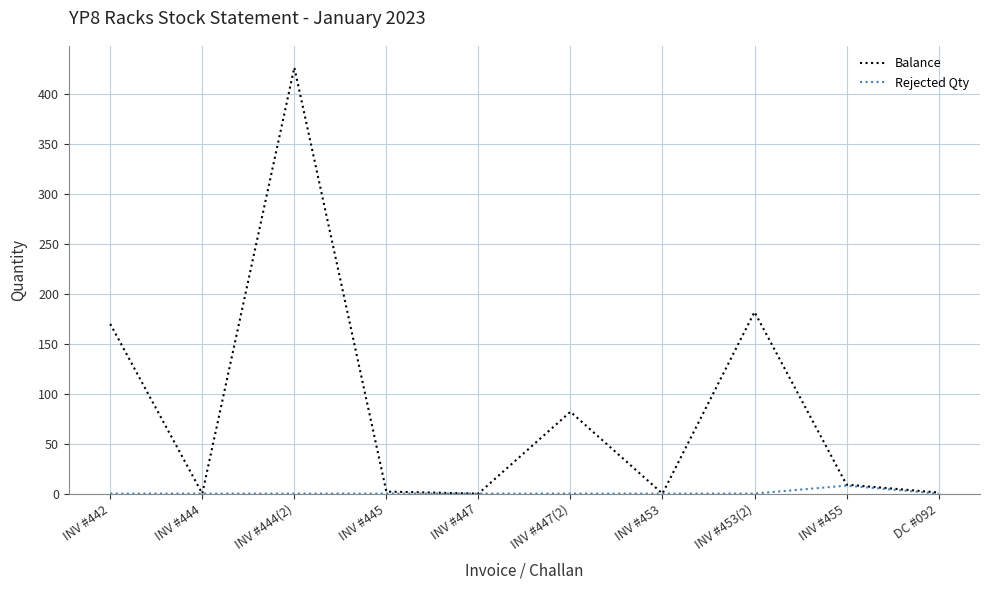

At which category is the sum across all series the highest?

INV #444(2)